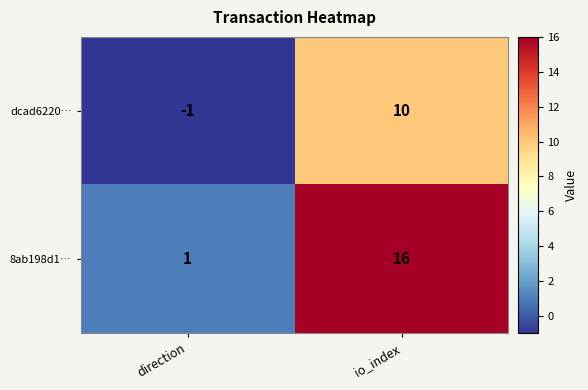

What is the total value across all series at io_index?

26